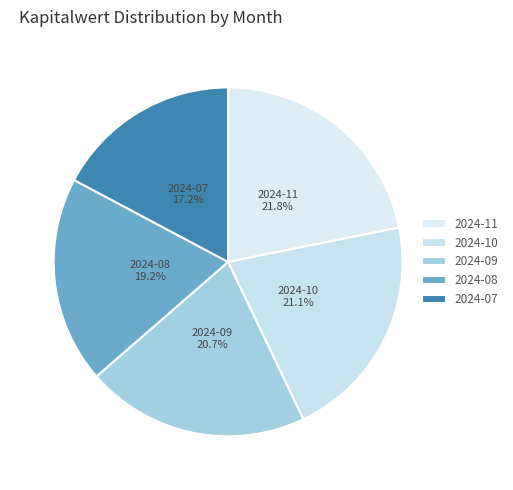

Is there a majority slice in this chart?

No